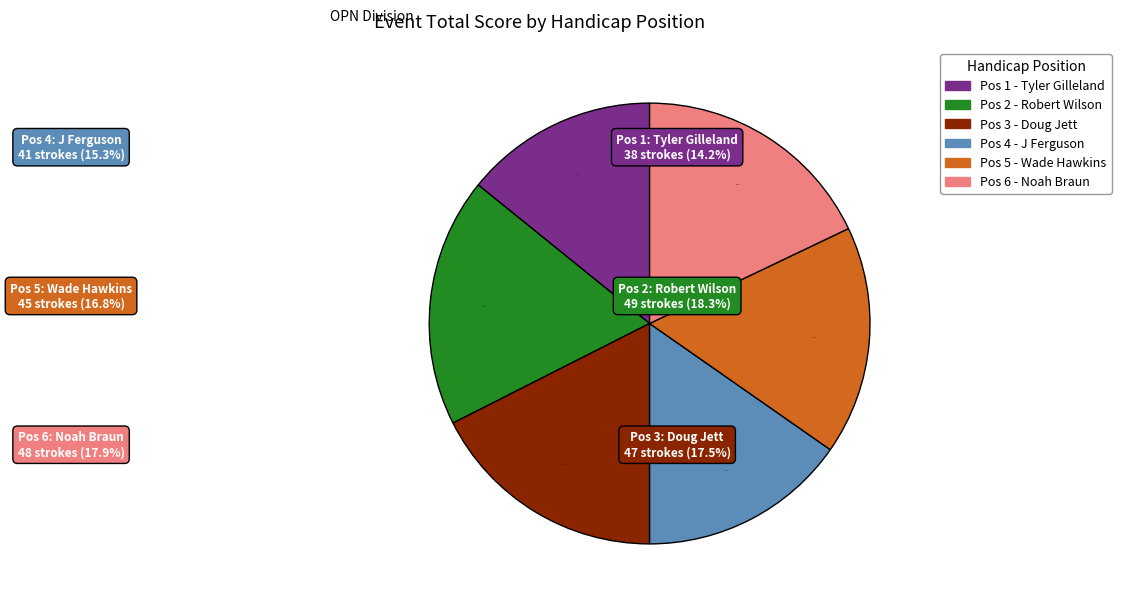

Is there any slice that represents more than half of the pie?

No